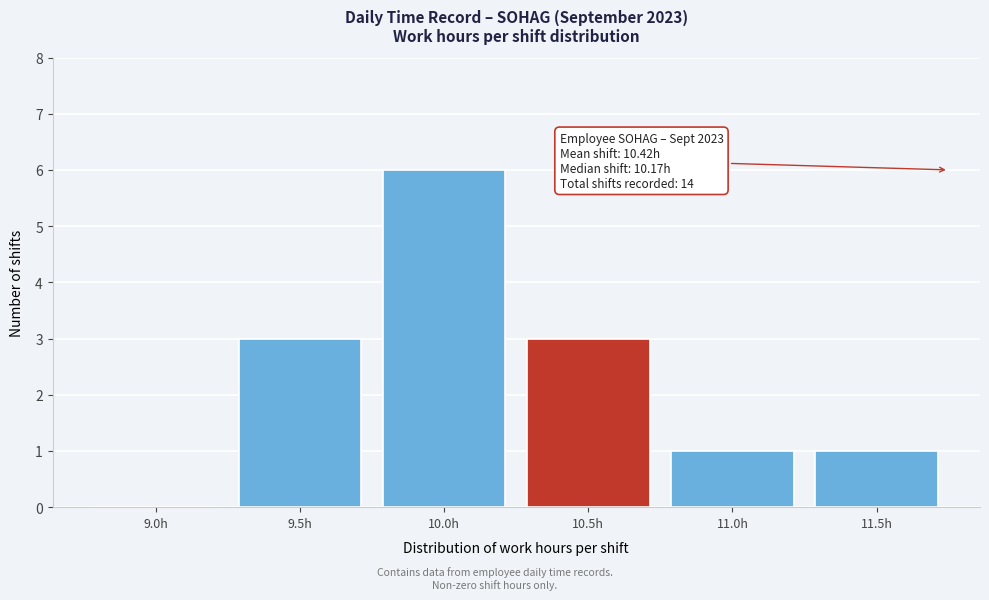

Reading left to right, extract all data points from this chart.

9.0h=0	9.5h=3	10.0h=6	10.5h=3	11.0h=1	11.5h=1